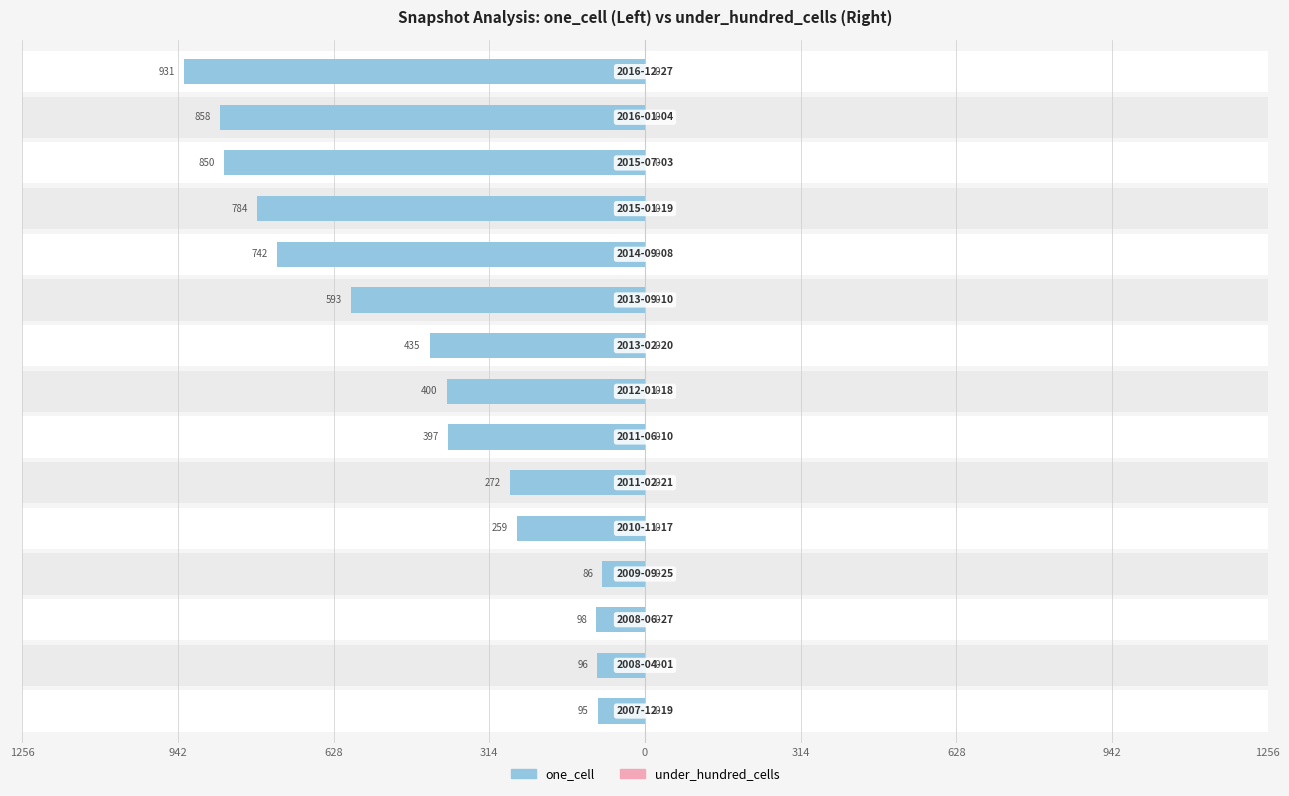

Reading right to left, list all the values displayed in this chart.

one_cell: -931.0	-858.0	-850.0	-784.0	-742.0	-593.0	-435.0	-400.0	-397.0	-272.0	-259.0	-86.0	-98.0	-96.0	-95.0
under_hundred_cells: 0.6	0.6	0.6	0.6	0.6	0.6	0.6	0.6	0.6	0.6	0.6	0.6	0.6	0.6	0.6